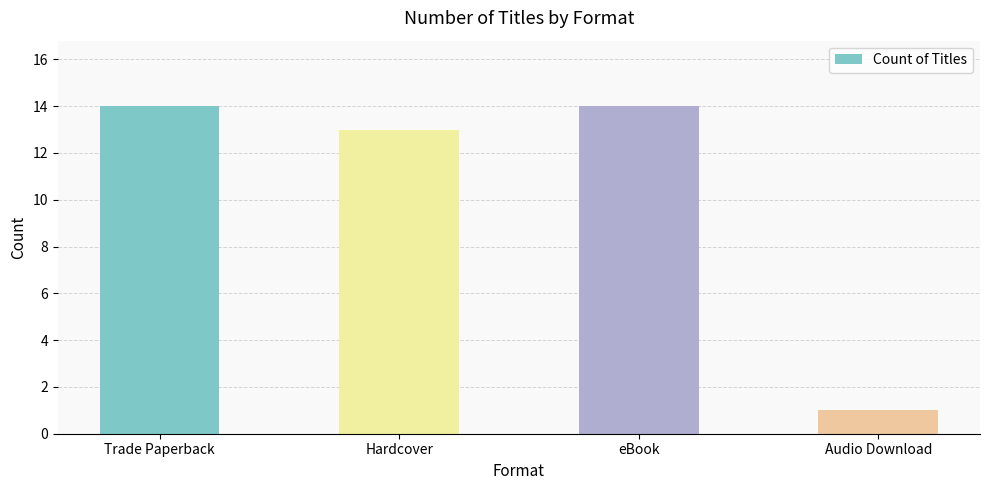

Which category has the lowest value across all series?

Audio Download